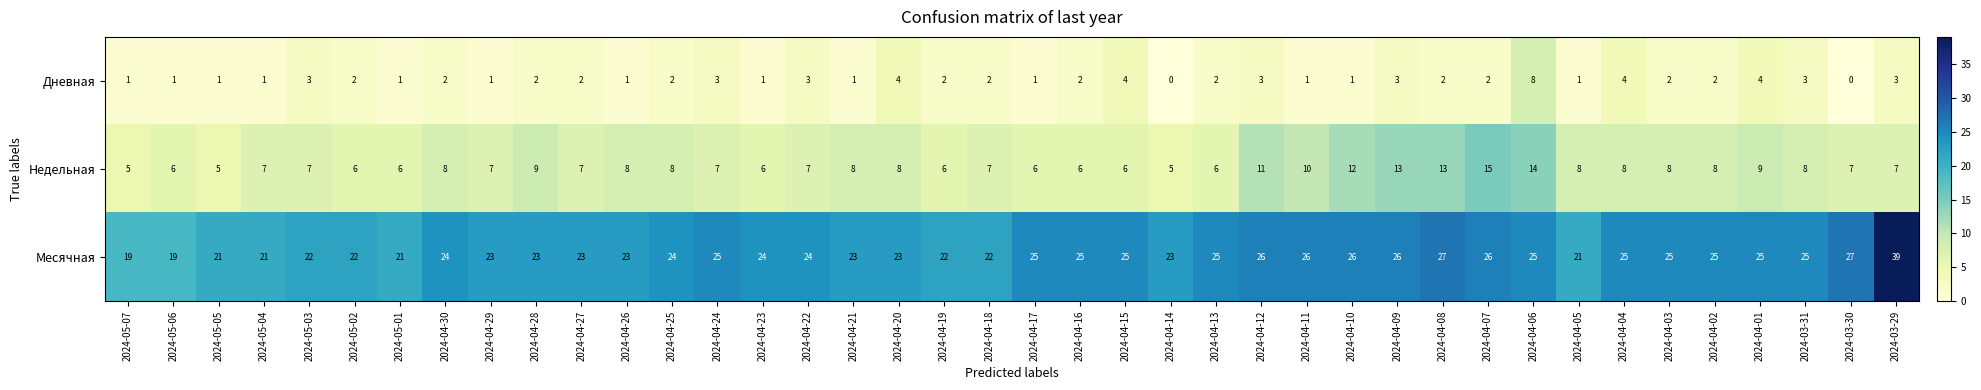

True or false: Дневная has a value of 0 at 2024-04-14.

True